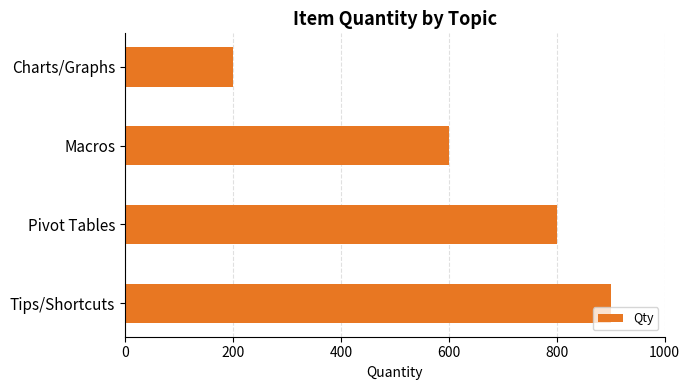

At which category does the chart reach its minimum across all series?

Charts/Graphs